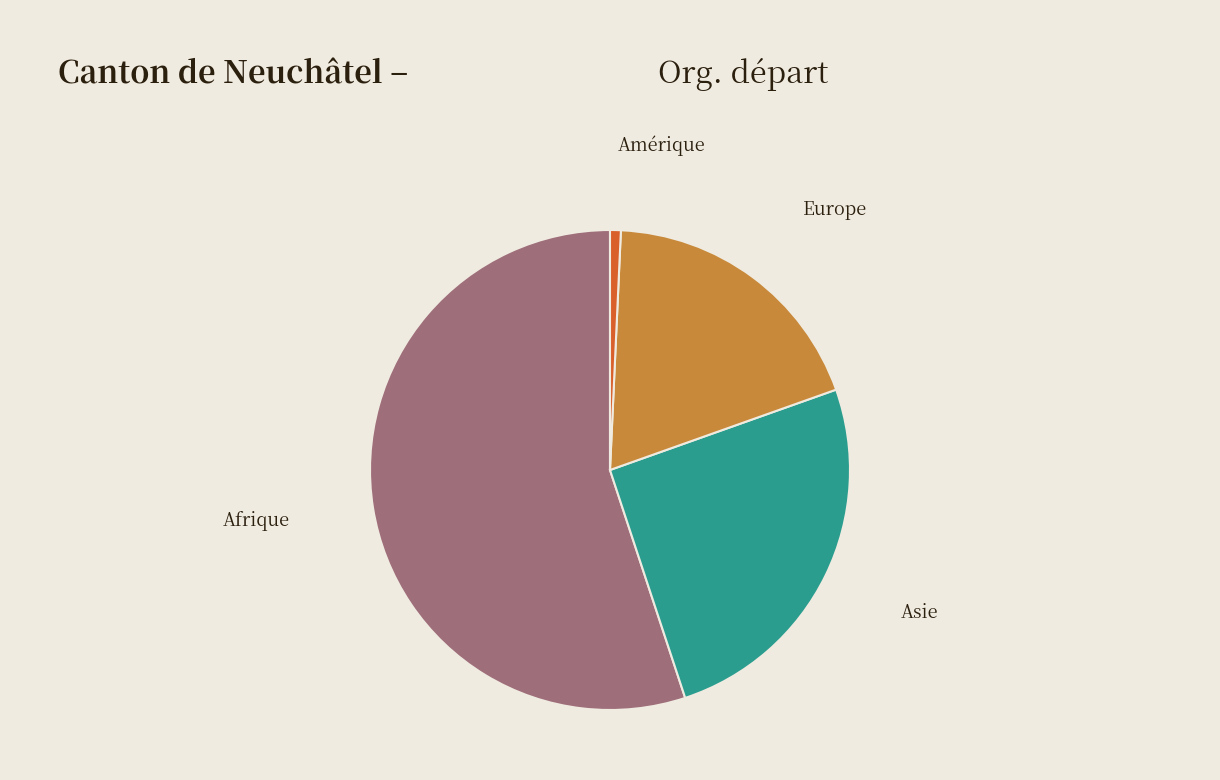

Count the number of slices in the pie.

4